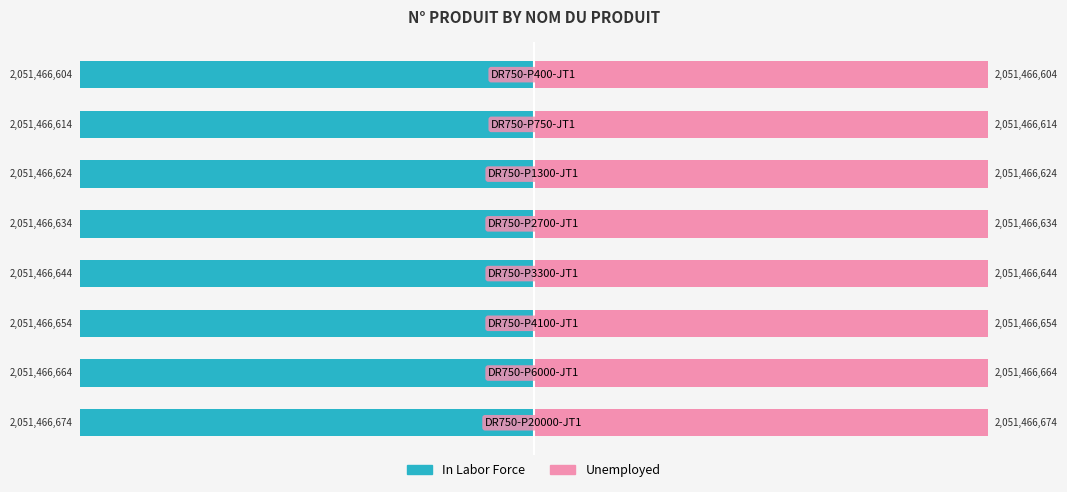

Which series has the largest total across all categories?

Unemployed